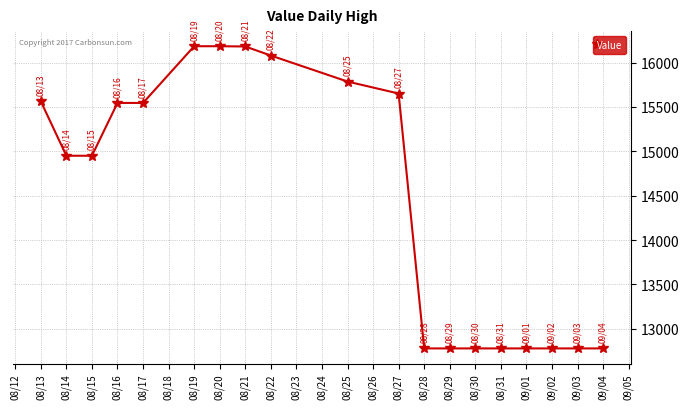

Does the chart have visible grid lines?

Yes